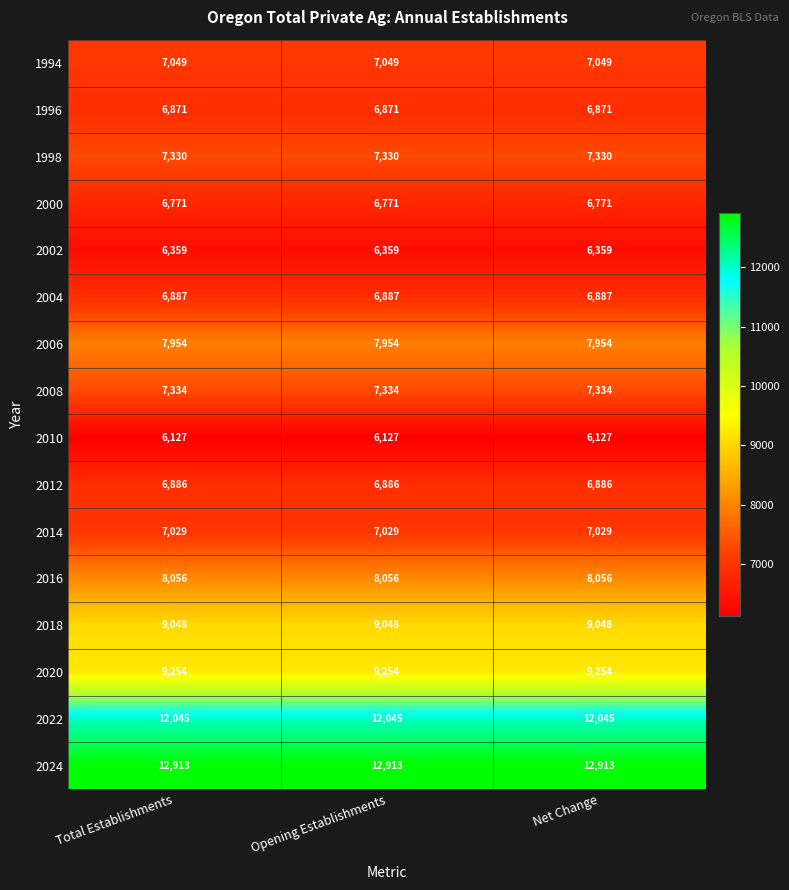

What is the approximate value of 2004 at Opening Establishments?

6887